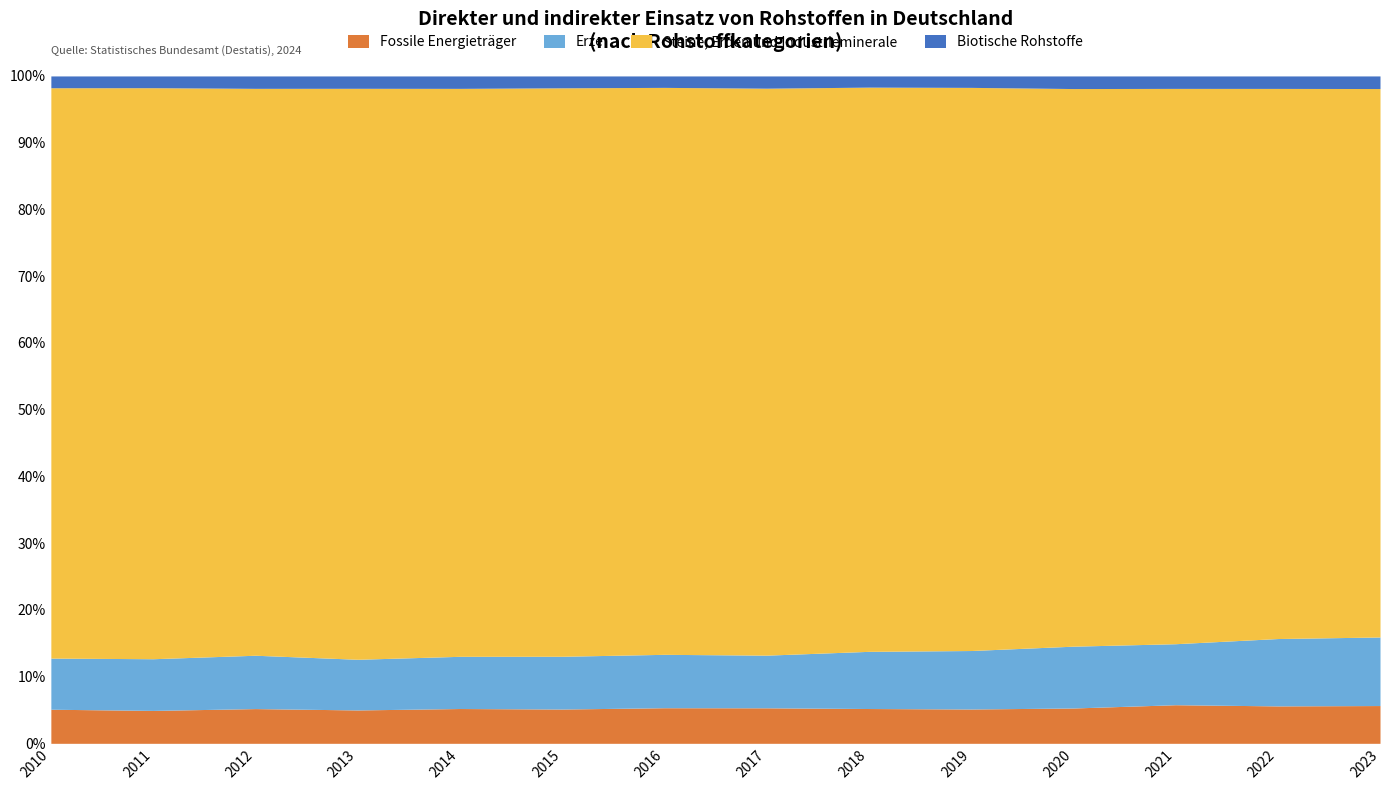

True or false: Fossile Energieträger has a value of 5.3 at 2016.

True